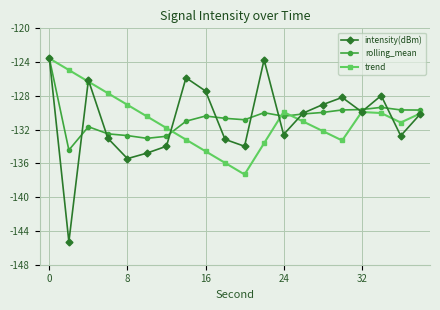

What is the value of the intensity(dBm) point at the 6th from the left?

-134.8